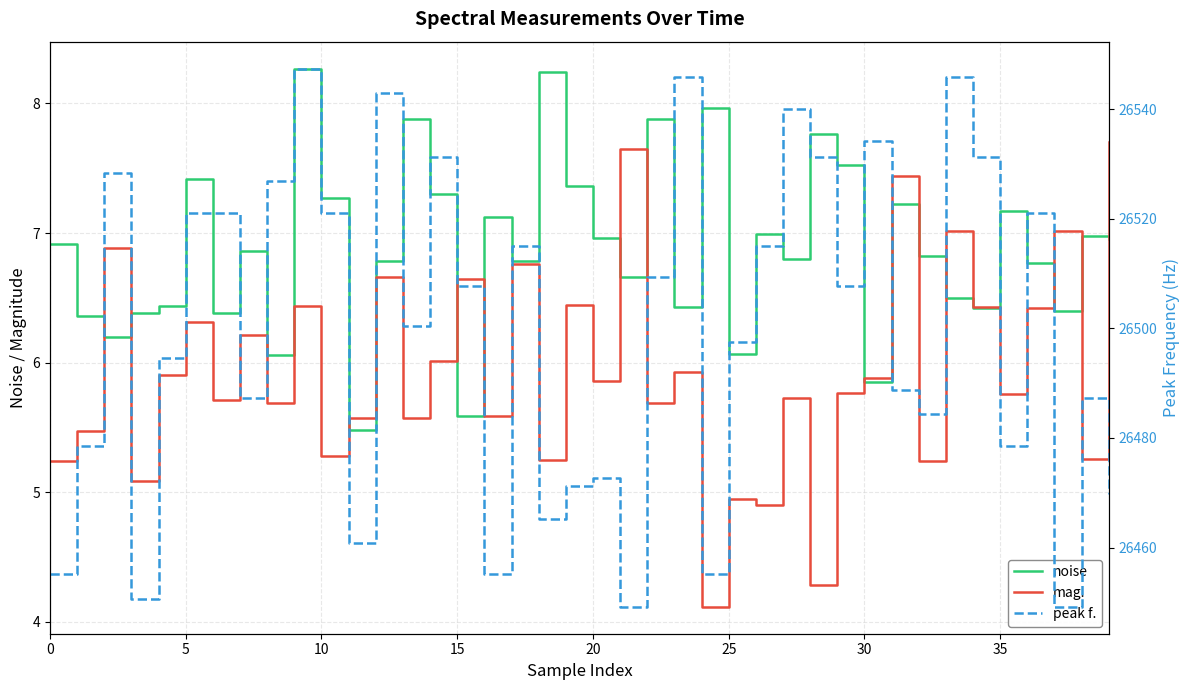

True or false: mag. and noise intersect in this chart.

True